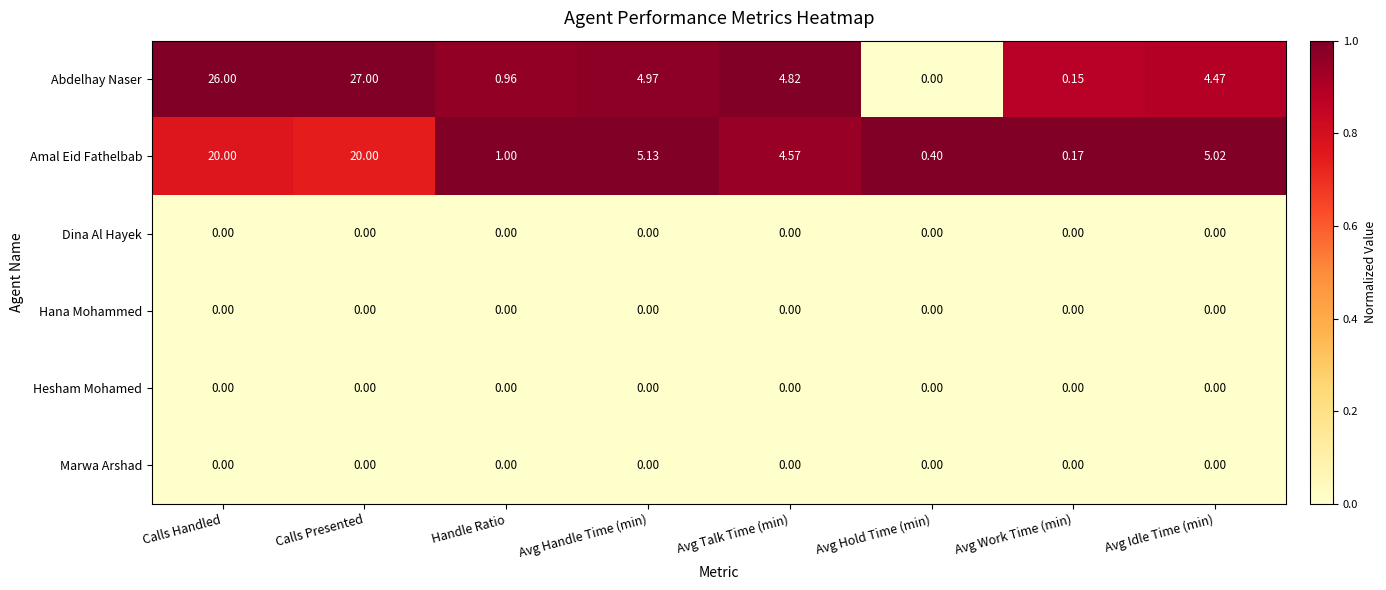

Where is Abdelhay Naser nearest to the value 13?

Avg Handle Time (min)